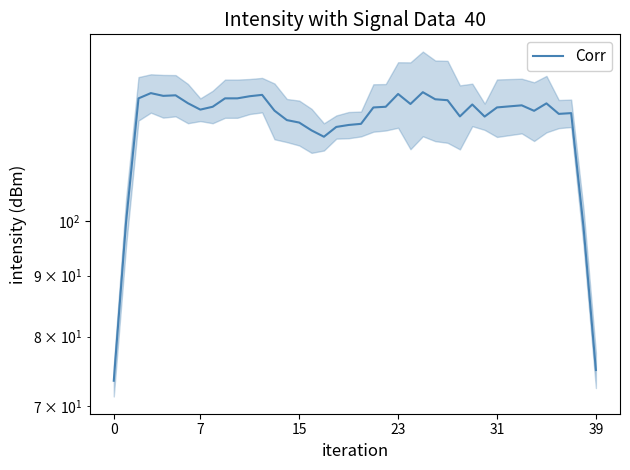

What is the sum of all values?

4821.2